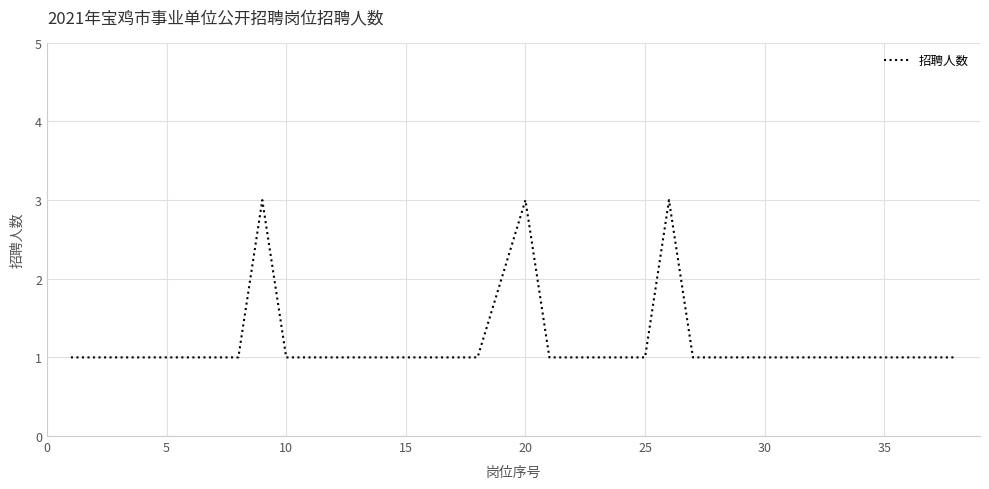

Count the values in the range 1 to 2.

35